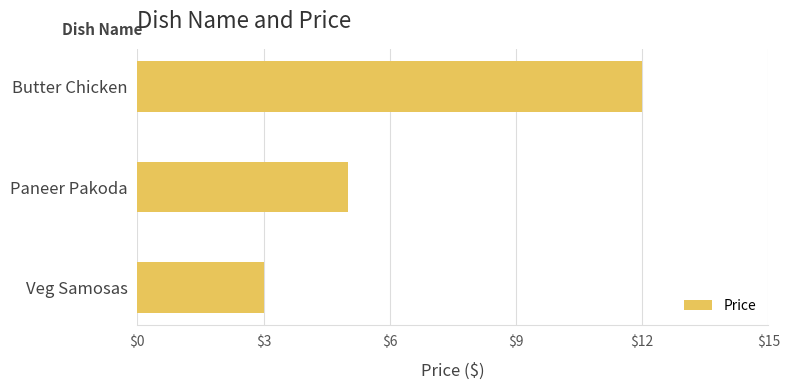

Reading bottom to top, what are all the values shown in this chart?

Veg Samosas=3	Paneer Pakoda=5	Butter Chicken=12